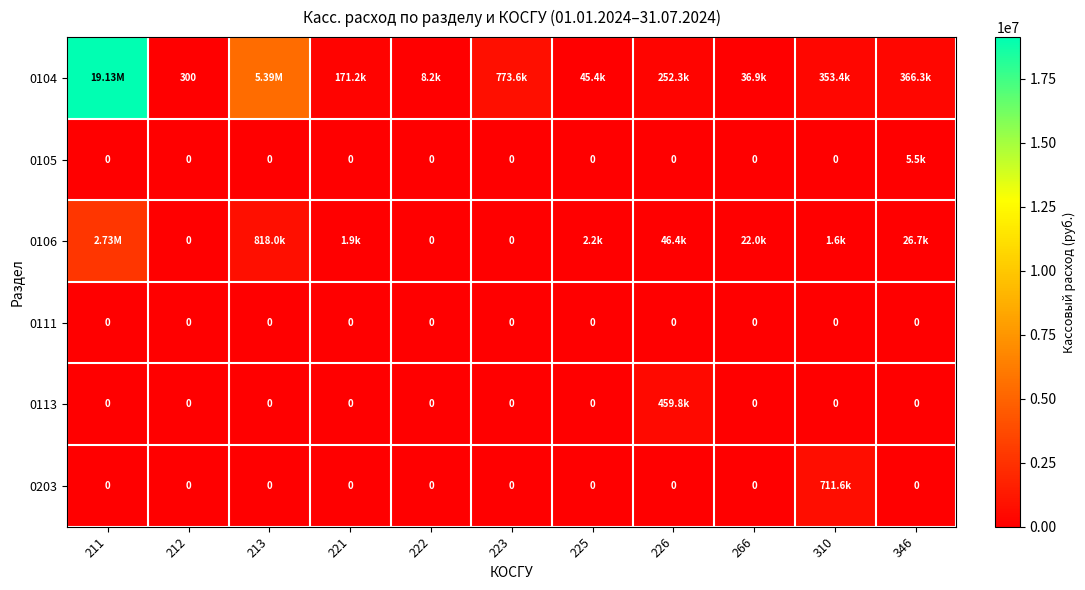

Is the value of 0203 at 226 greater than the value of 0105 at 221?

No